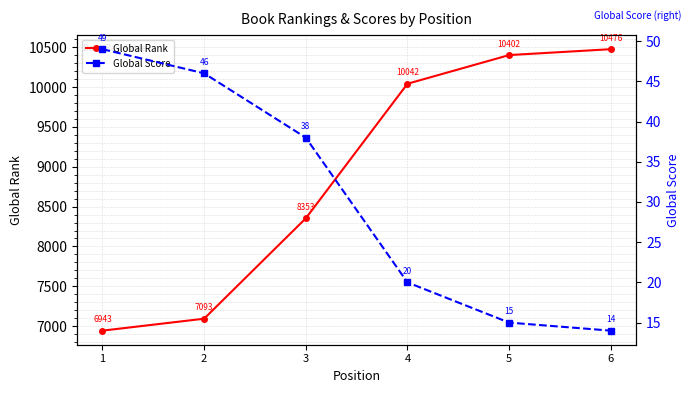

What is the difference between the second highest and second lowest values in the Global Score series?

31